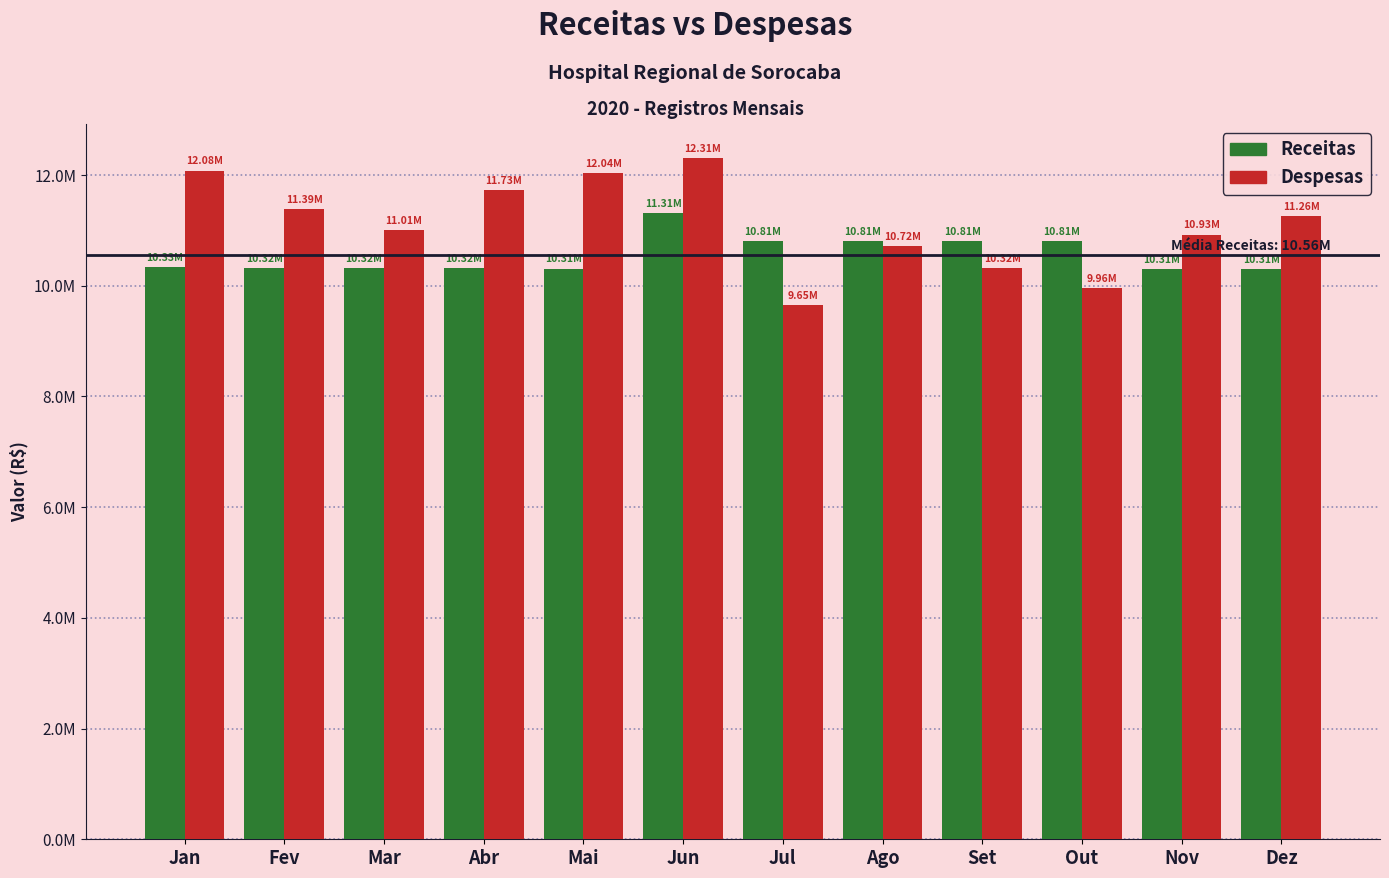

Does the chart contain stacked bars?

No